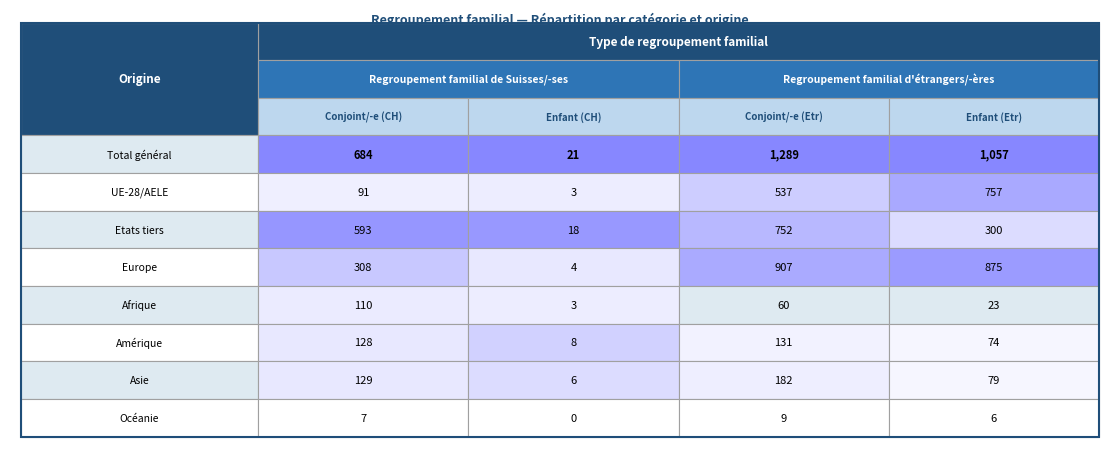

What is the sum of all Total général values?

3051